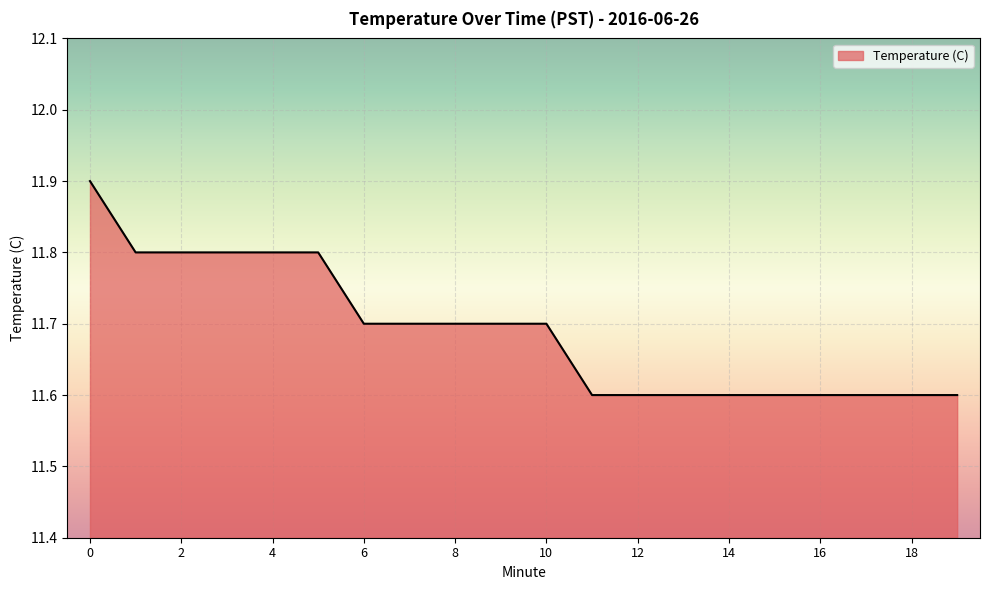

Reading right to left, list all the values displayed in this chart.

11.6	11.6	11.6	11.6	11.6	11.6	11.6	11.6	11.6	11.7	11.7	11.7	11.7	11.7	11.8	11.8	11.8	11.8	11.8	11.9